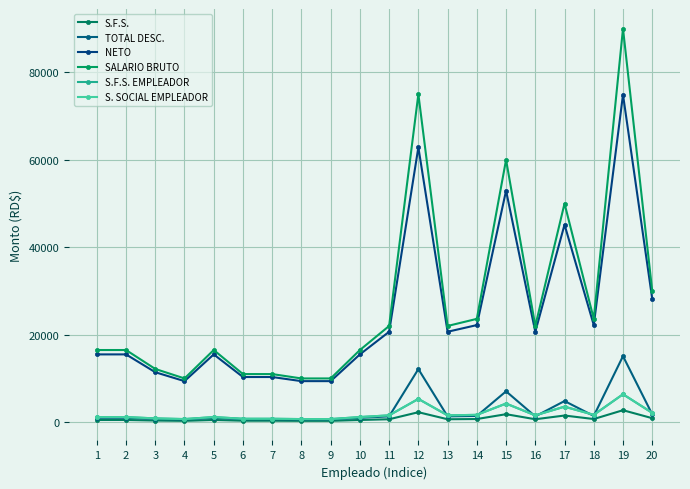

What are all the series names shown in the legend?

S.F.S., TOTAL DESC., NETO, SALARIO BRUTO, S.F.S. EMPLEADOR, S. SOCIAL EMPLEADOR